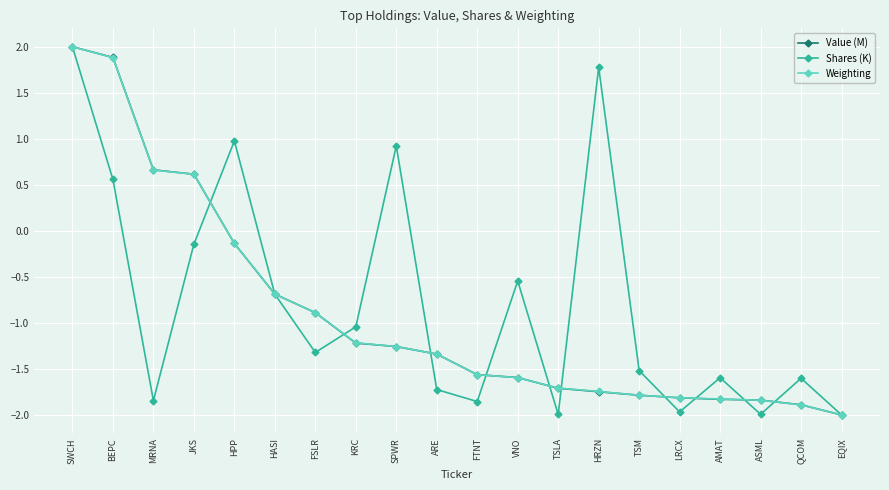

What is the average value of the Value (M) series?

-0.9